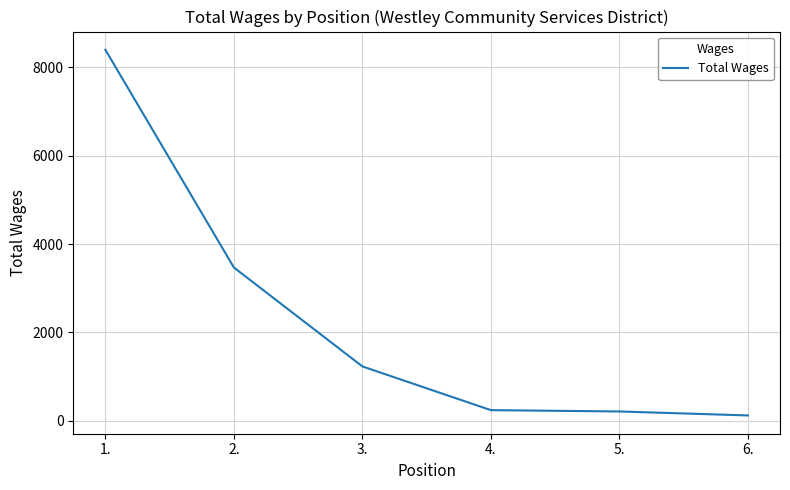

How many distinct data groups are displayed?

1